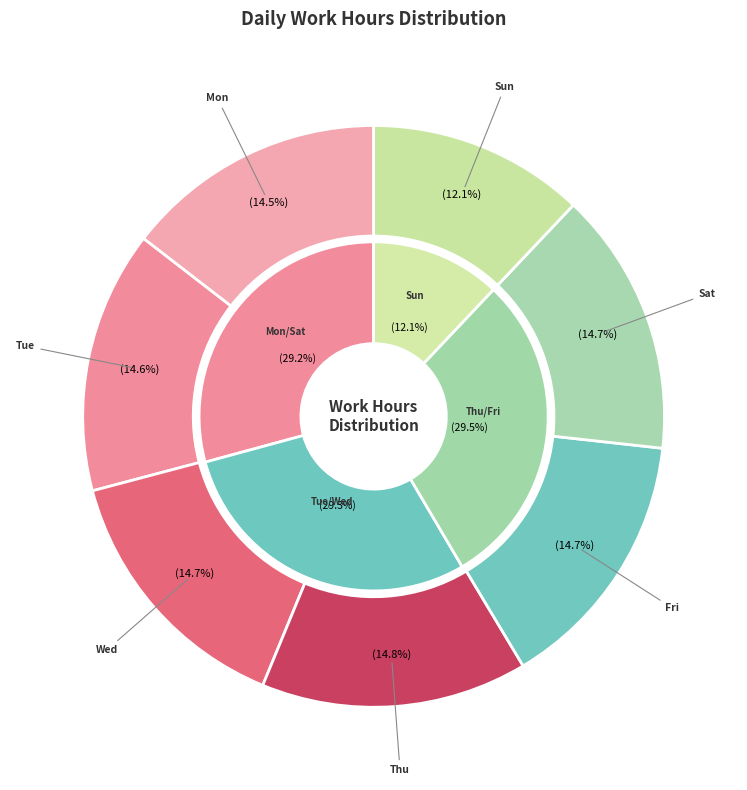

Rank the categories by value from highest to lowest.

Thu, Sat, Wed, Fri, Tue, Mon, Sun